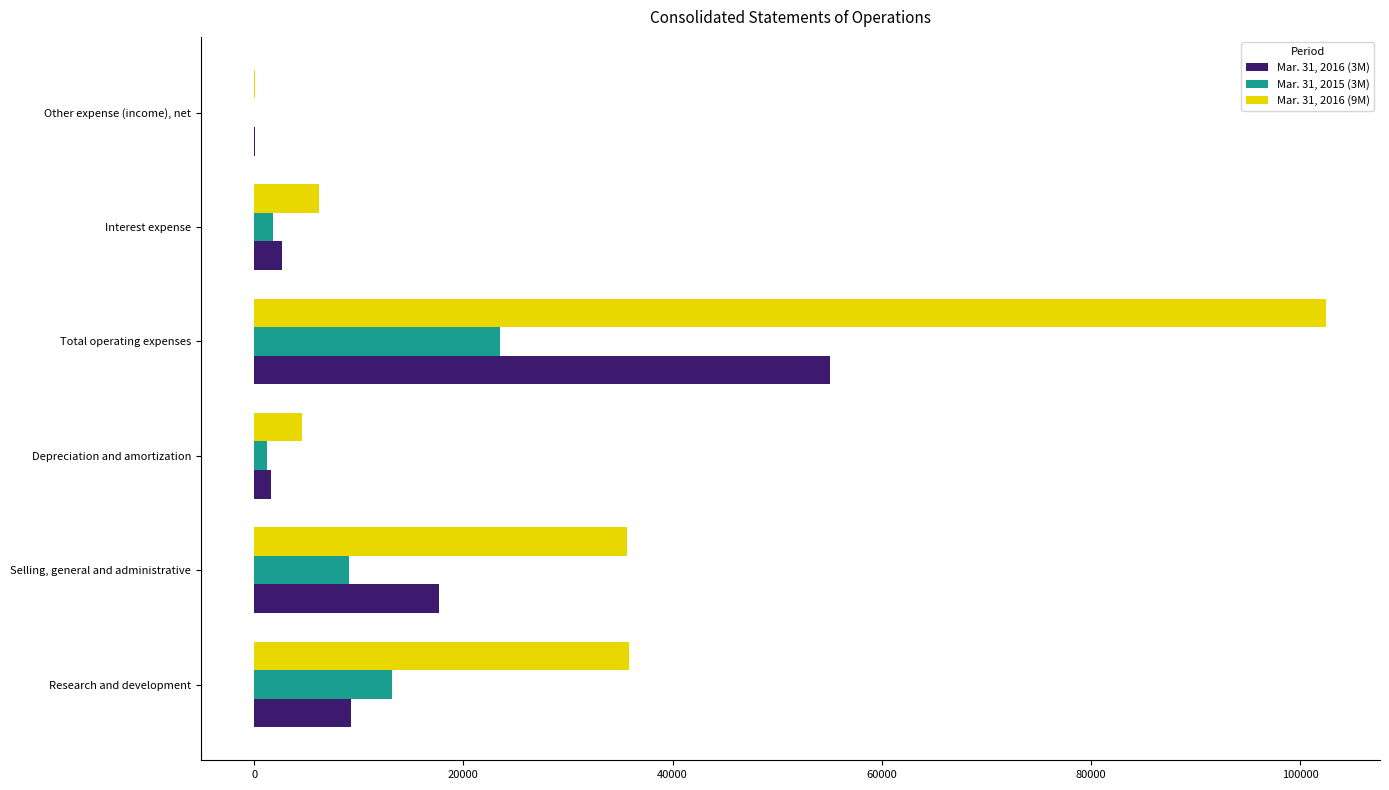

The value of Mar. 31, 2016 (3M) at Total operating expenses is 88635. True or false?

False